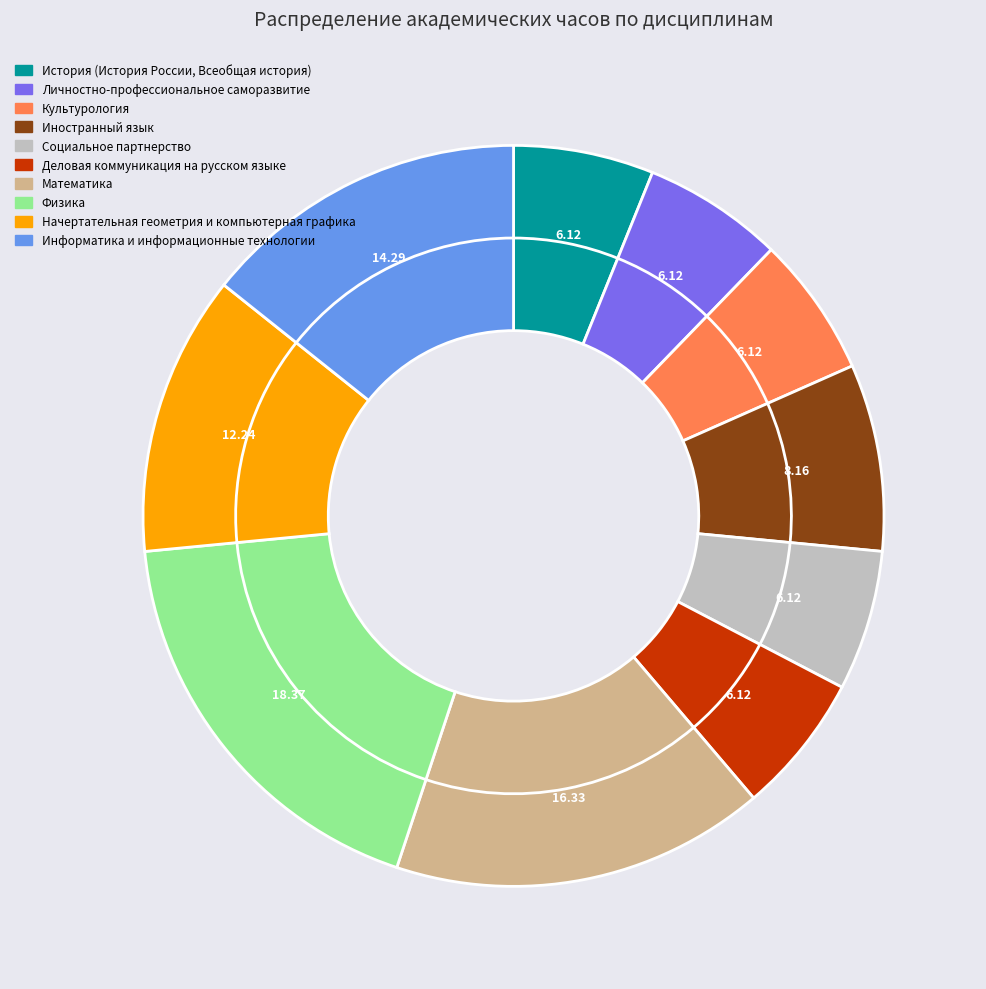

What is the ratio of the value at Иностранный язык to the value at Математика?

0.5